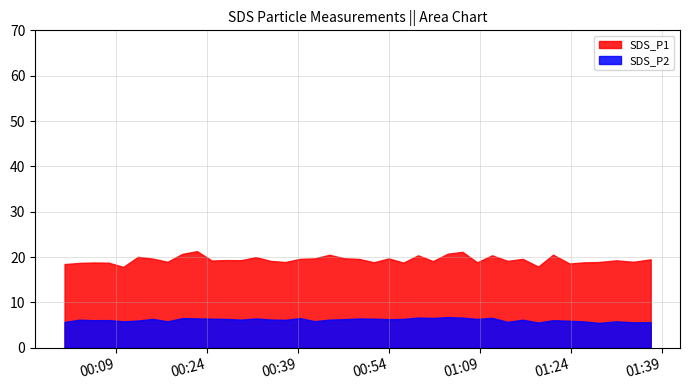

What is the highest value of the SDS_P1 series?

21.3